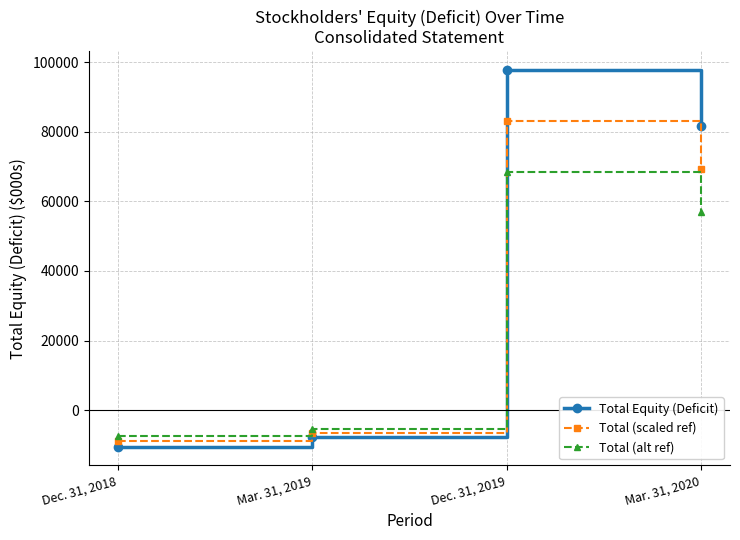

What is the minimum value shown in the chart?

-10445.0